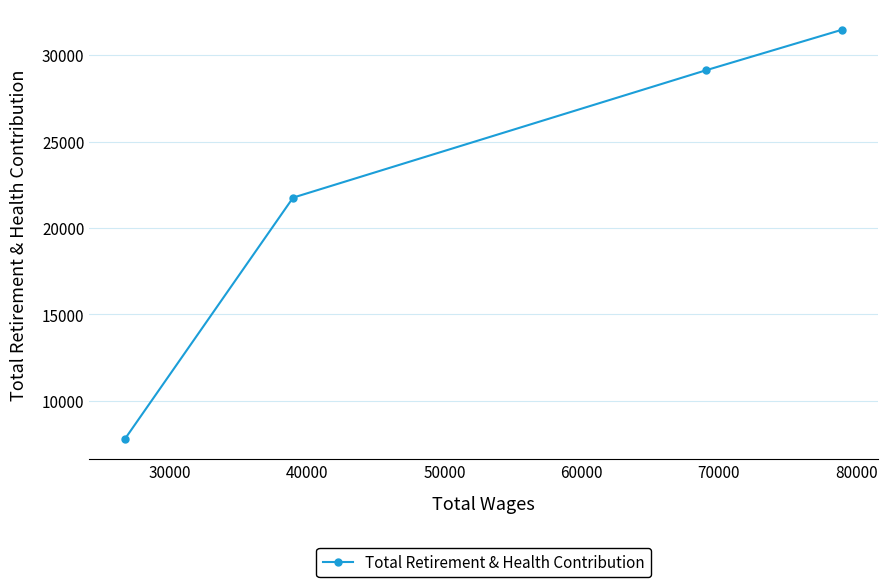

What is the value of the 2nd point from the left?

21751